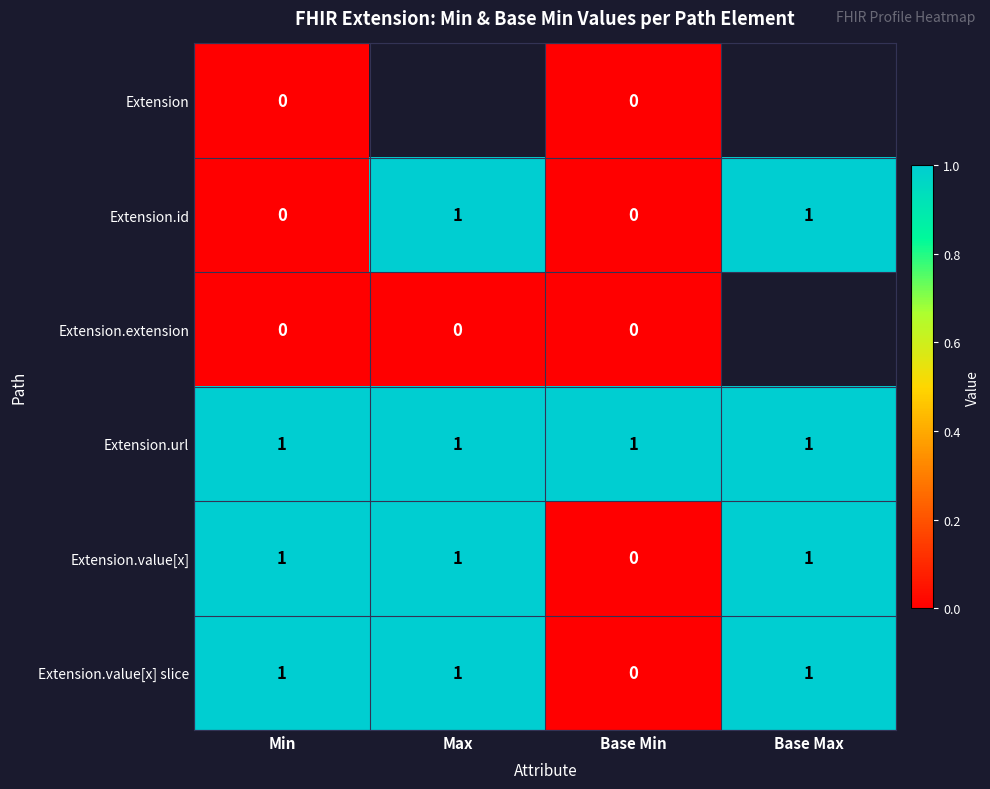

Is it true that Extension.value[x] equals 0.5 at Max?

False